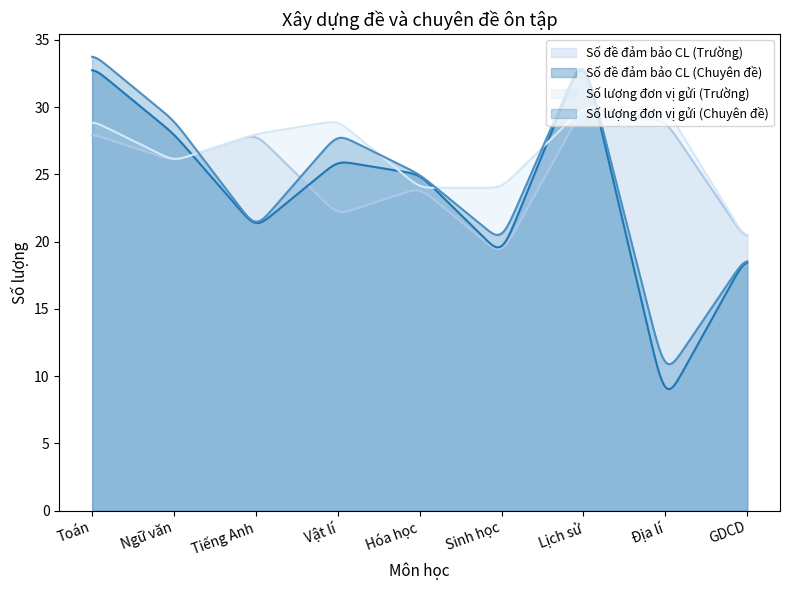

What is the minimum value shown in the chart?

9.0